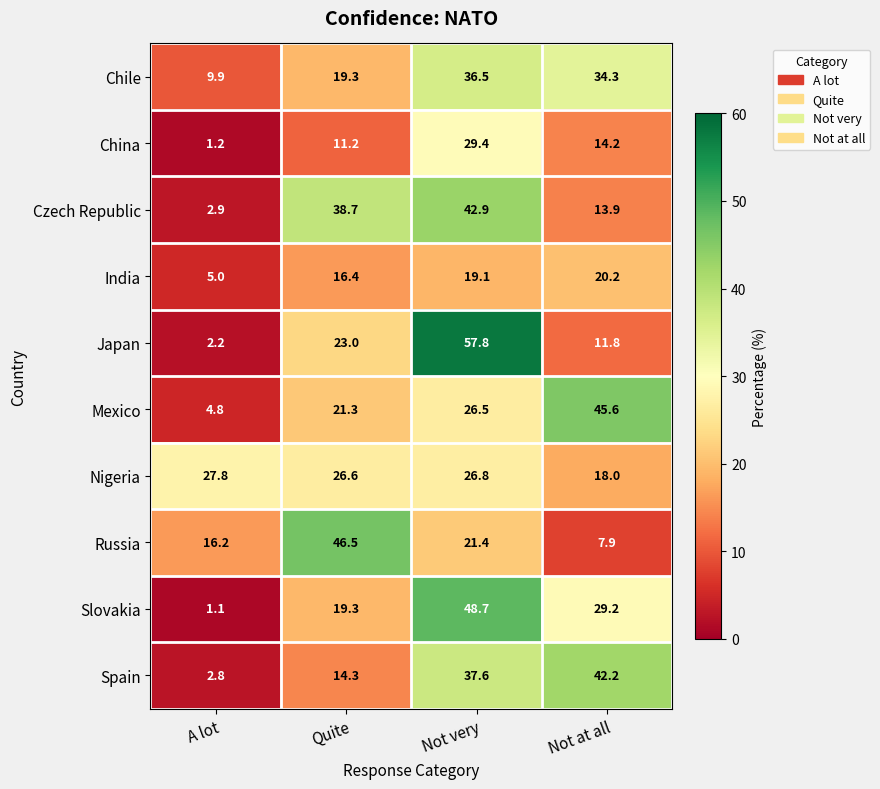

Read the China value at A lot.

1.2